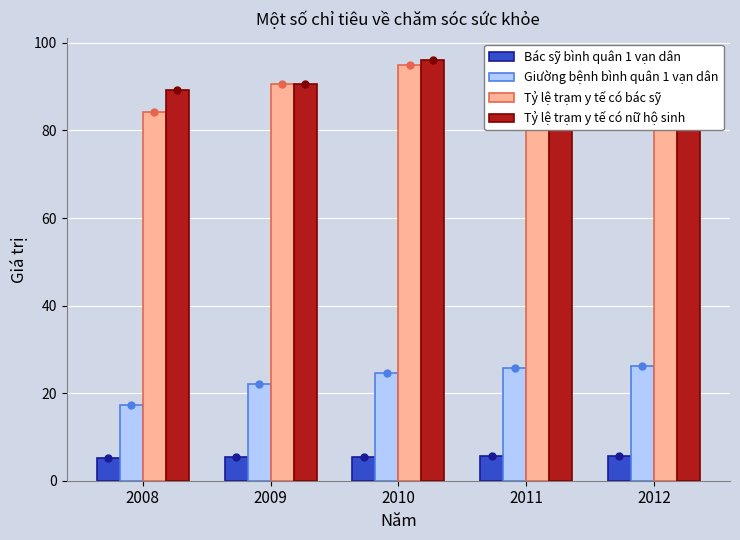

What is the value of the Bác sỹ bình quân 1 vạn dân bar at the 1st from the left?

5.3